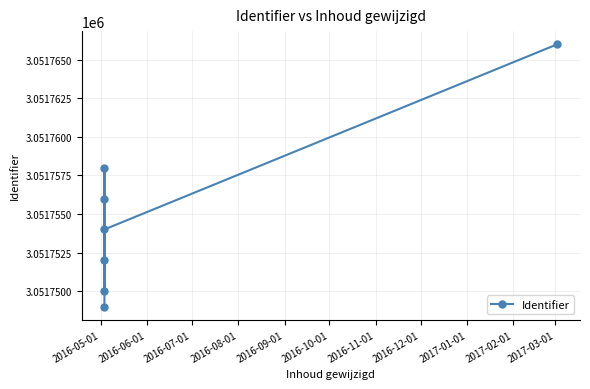

What is the value of the 5th point from the left?

3051750